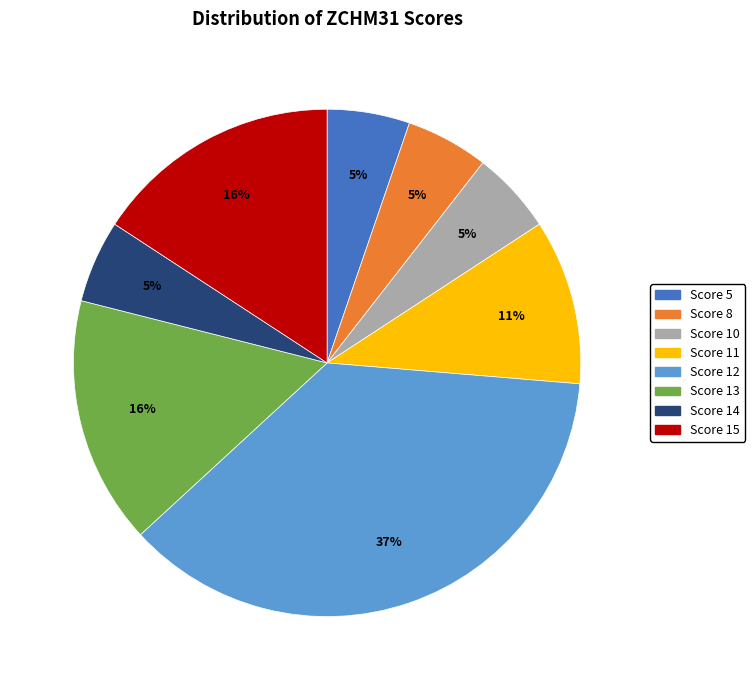

To the nearest percent, what is the difference between the largest and smallest slice percentages?

32%